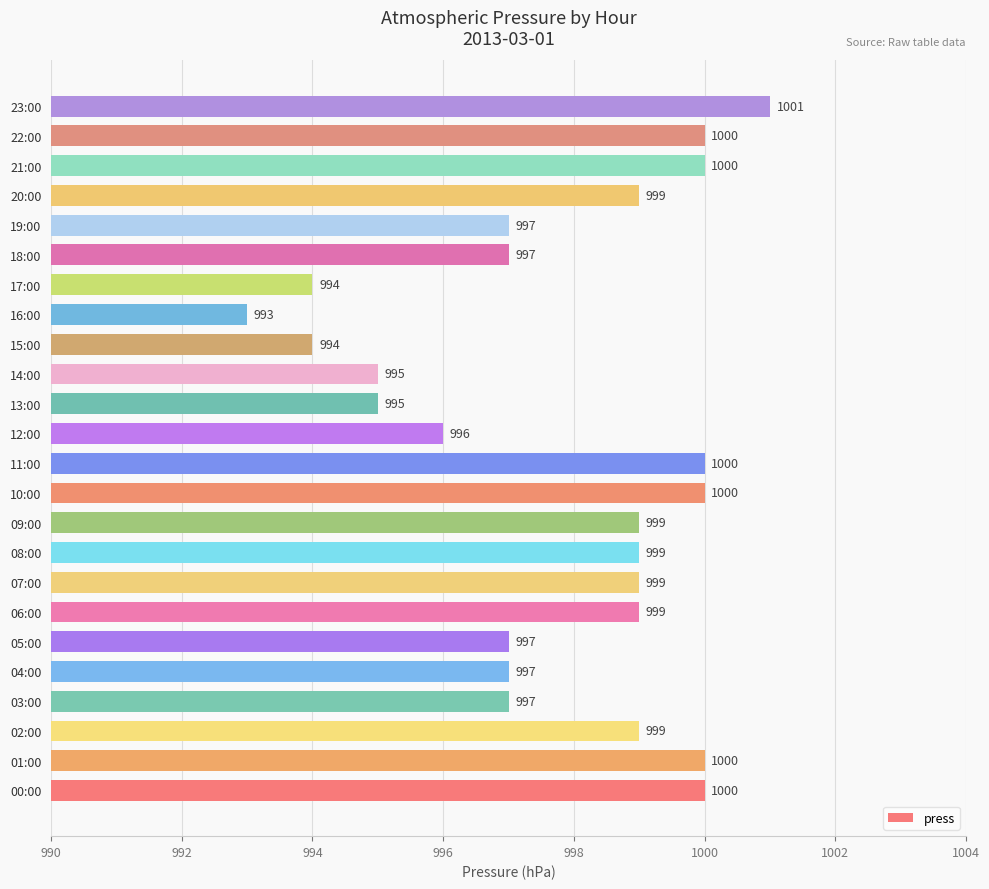

Is it true that the value at 20:00 is 999?

True